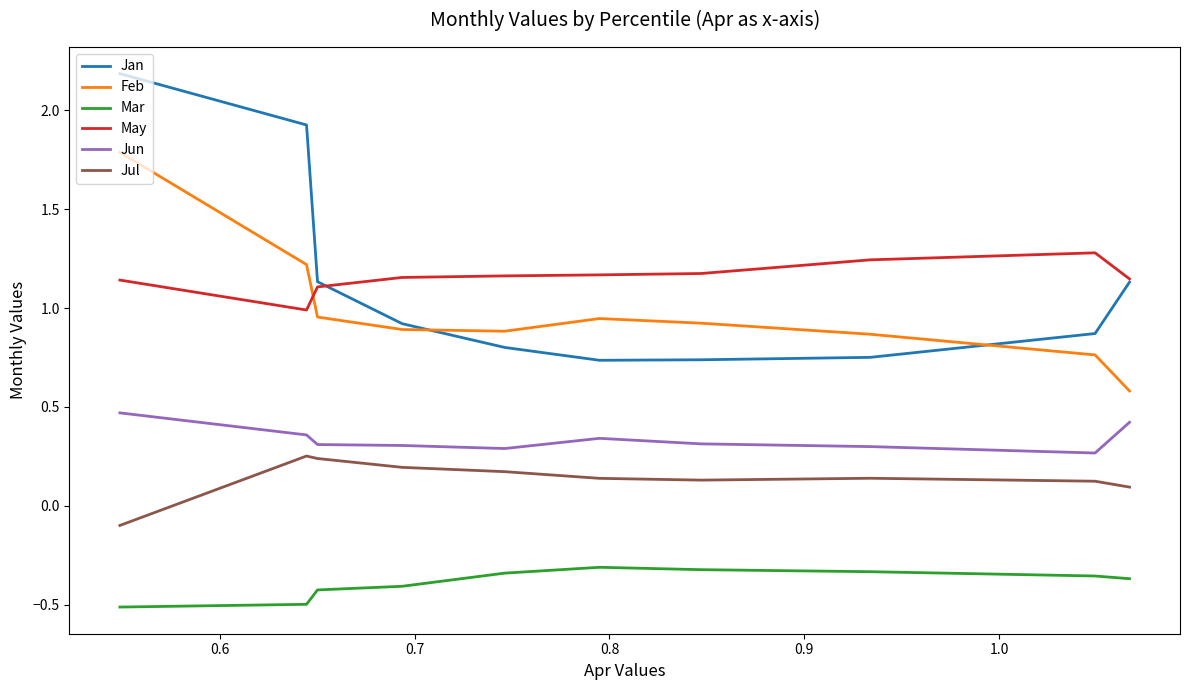

True or false: Jun and Feb intersect in this chart.

False